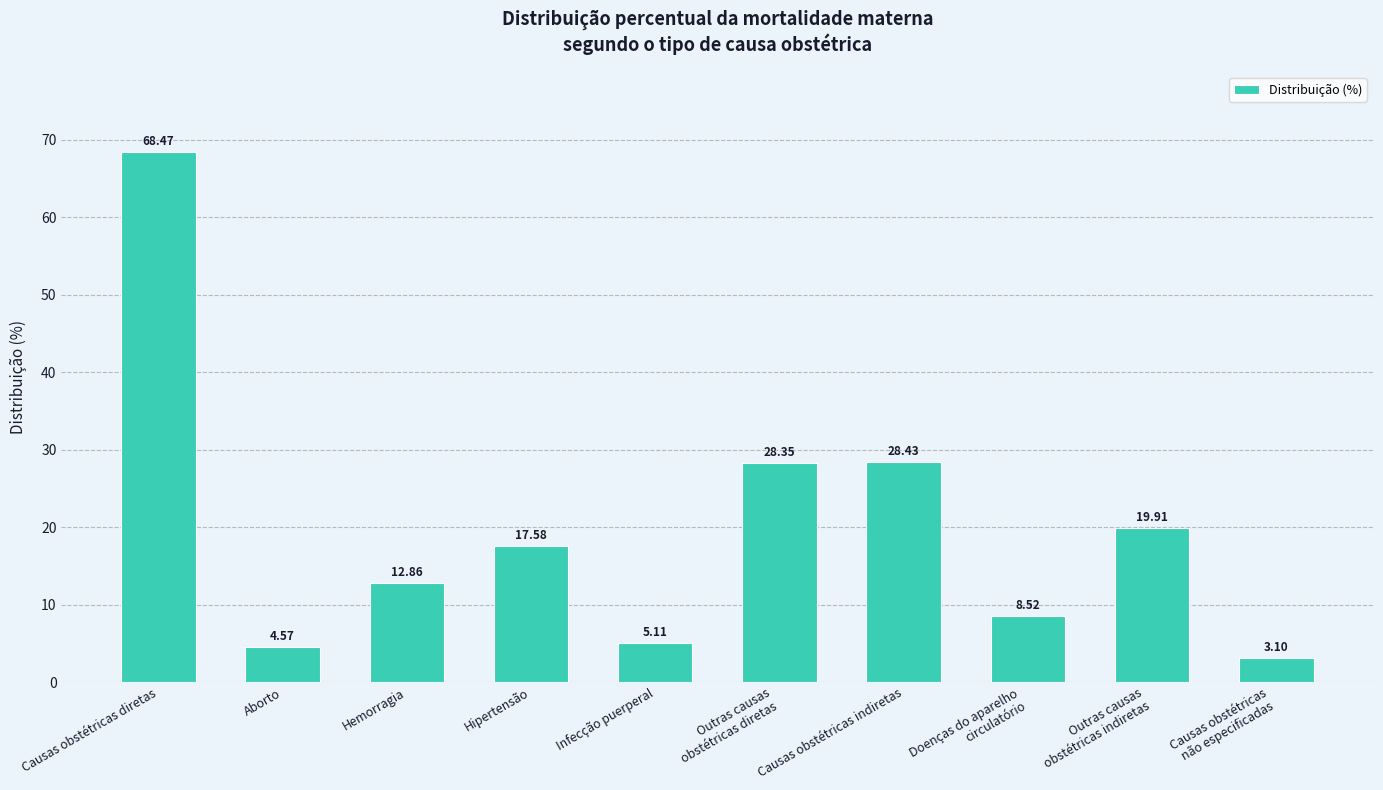

What is the difference between the maximum and minimum values?

65.4